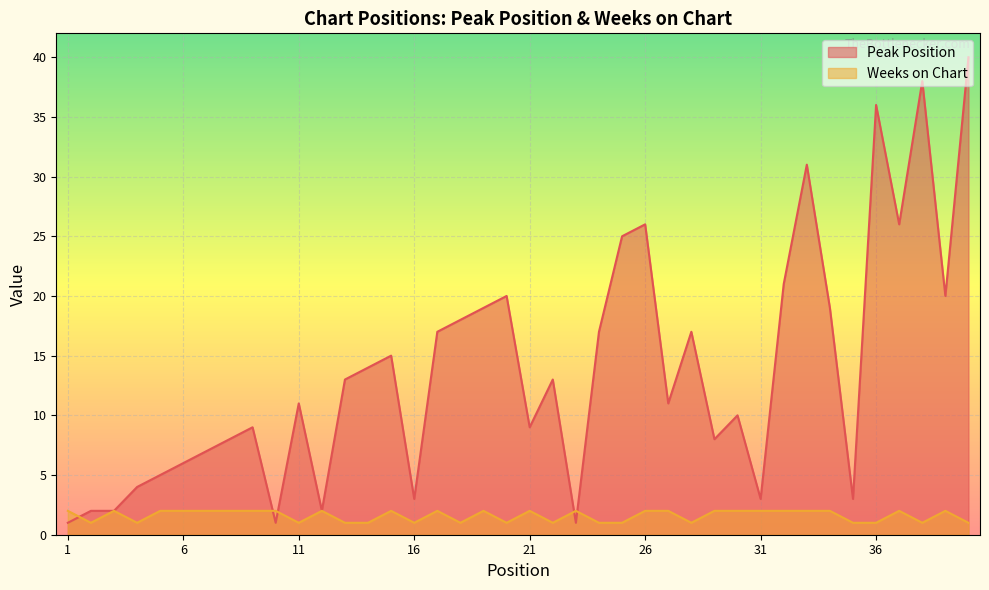

How many lines are shown in the chart?

2